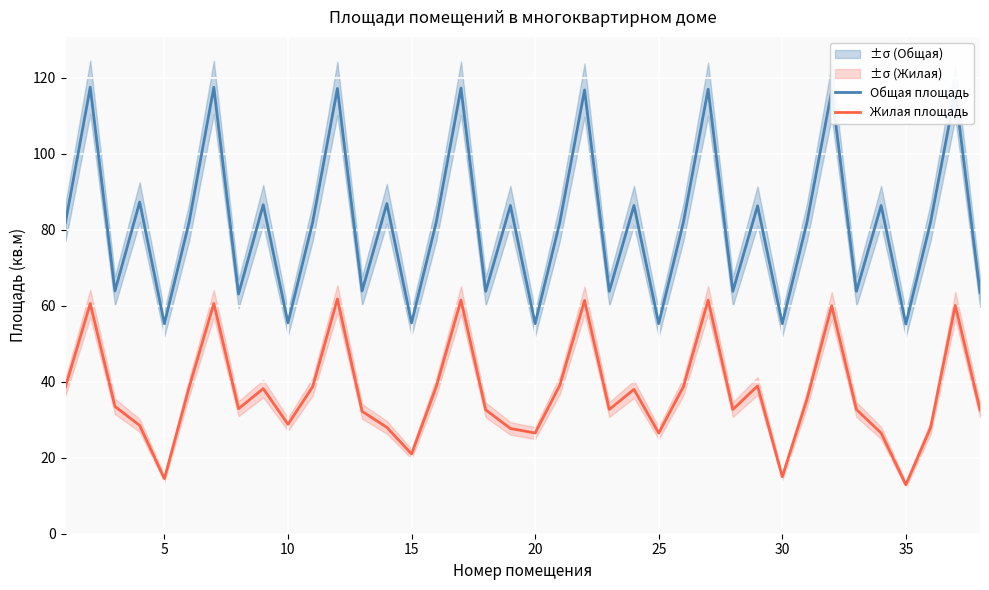

What is the difference between the maximum and minimum values in the Общая площадь series?

62.3